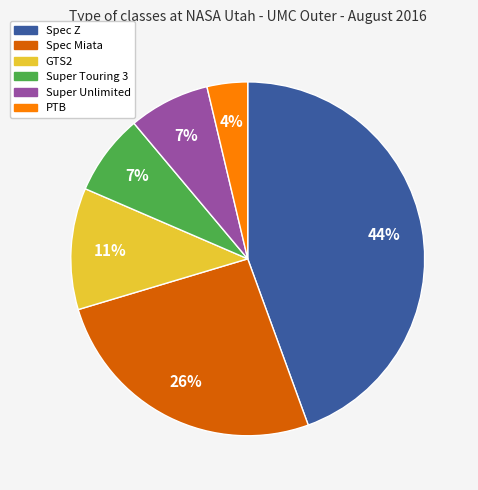

True or false: Spec Miata accounts for 19% of the total.

False